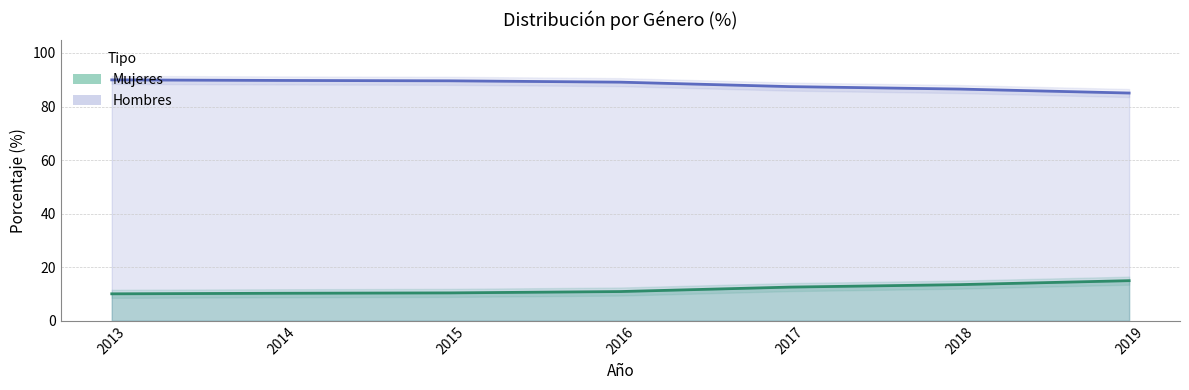

What is the difference between the maximum and minimum values in the Hombres series?

4.9